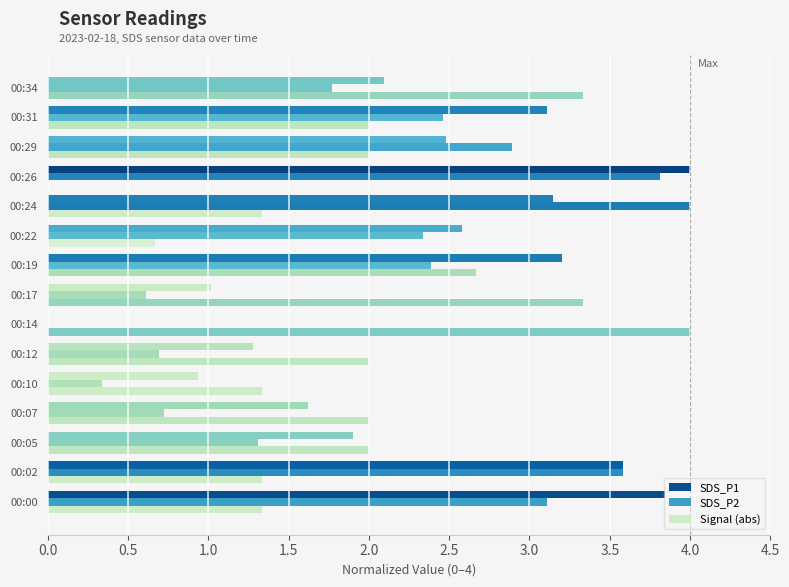

How many data points does each series have?

15